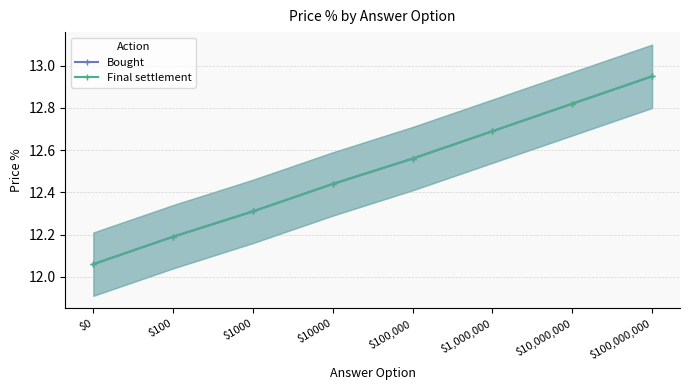

At how many categories does at least one series exceed 12?

8